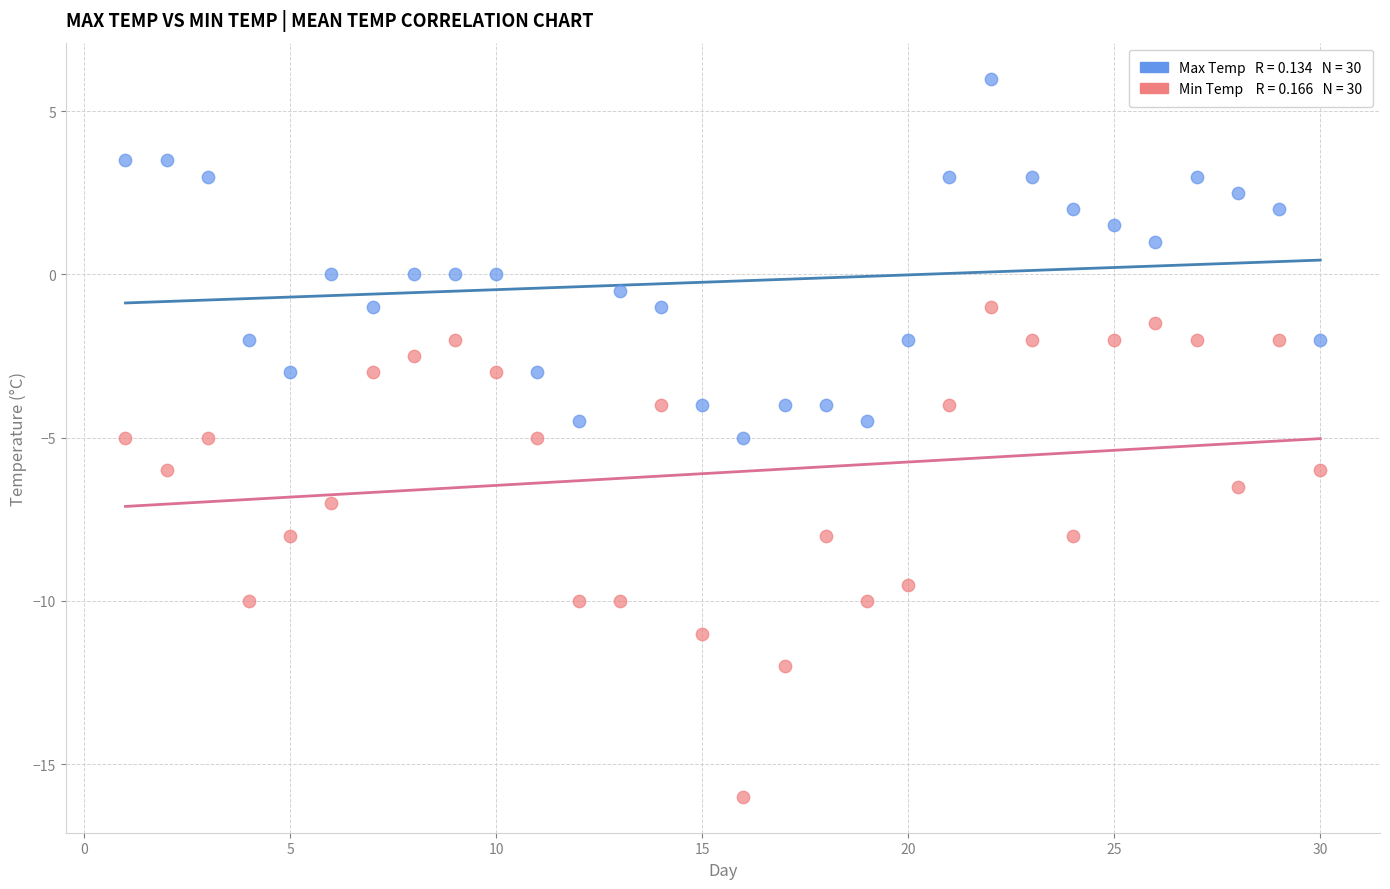

Across all data points, what is the range of X values (max minus min)?

29.0